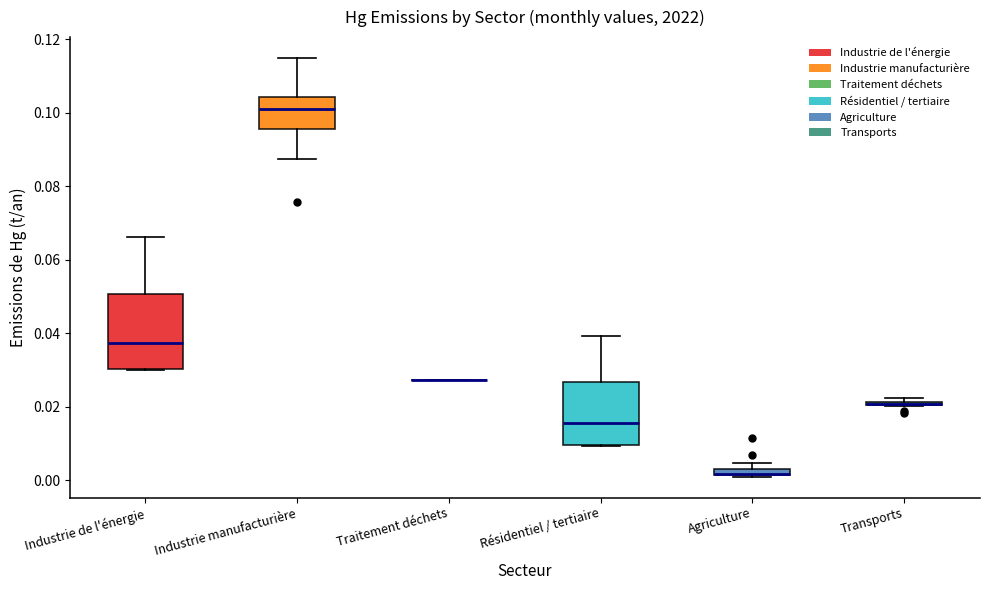

Which box is the tallest, from its lower edge to its upper edge?

Industrie de l'énergie